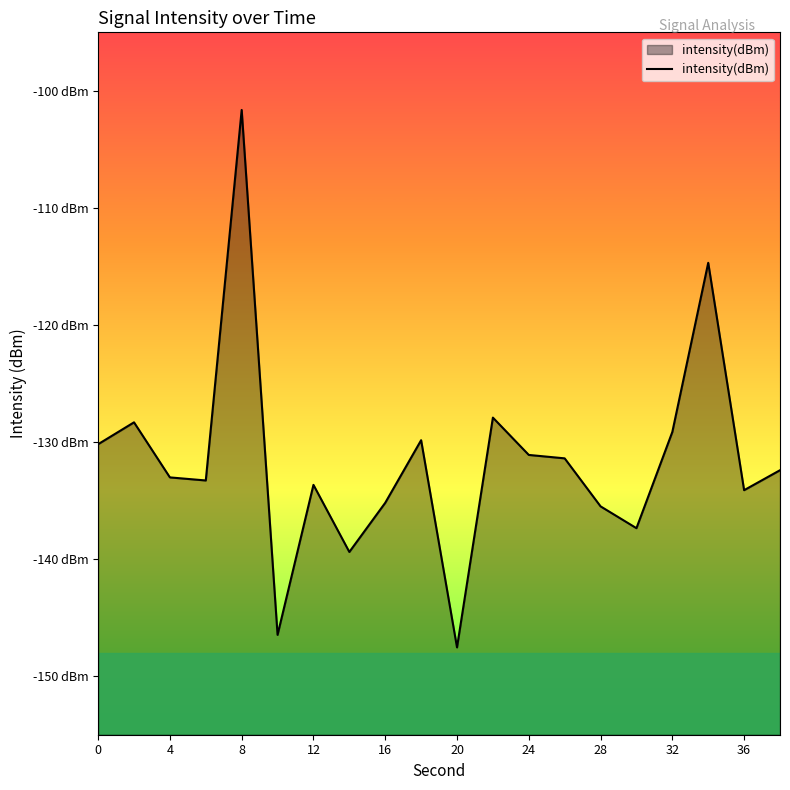

How many lines are shown in the chart?

1